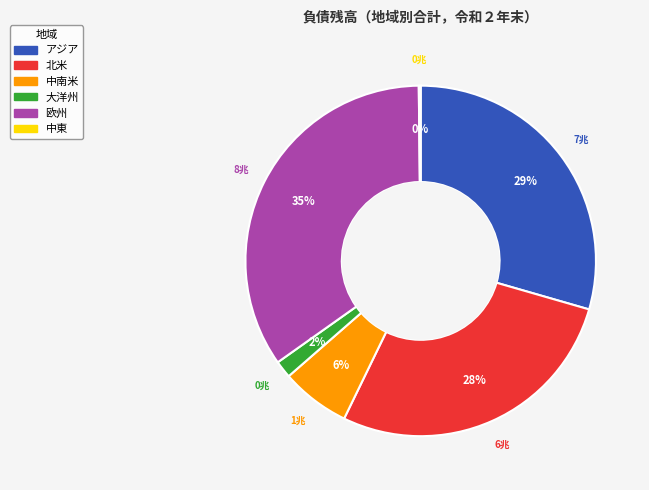

Is there any slice that represents more than half of the pie?

No